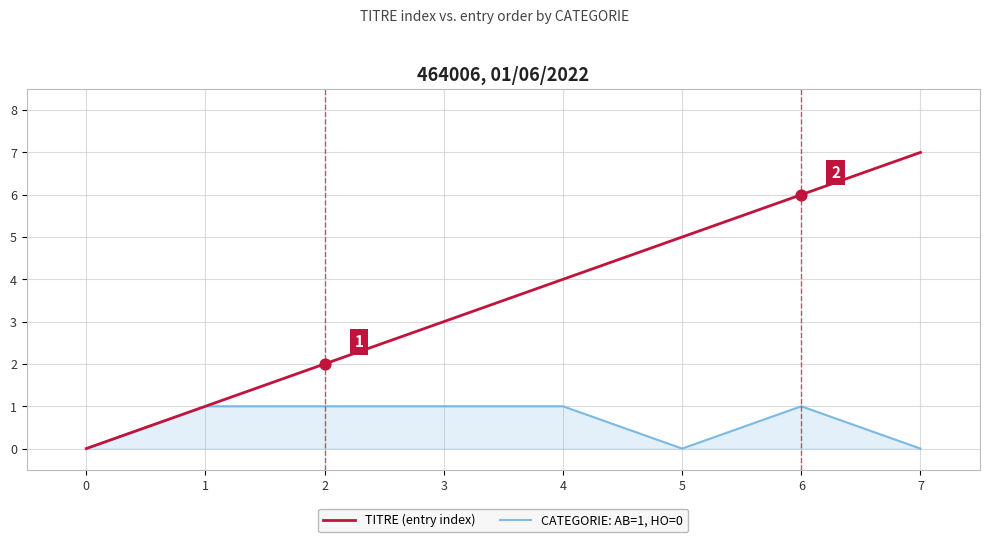

Which series changed the most between 0 and 6?

TITRE (entry index)